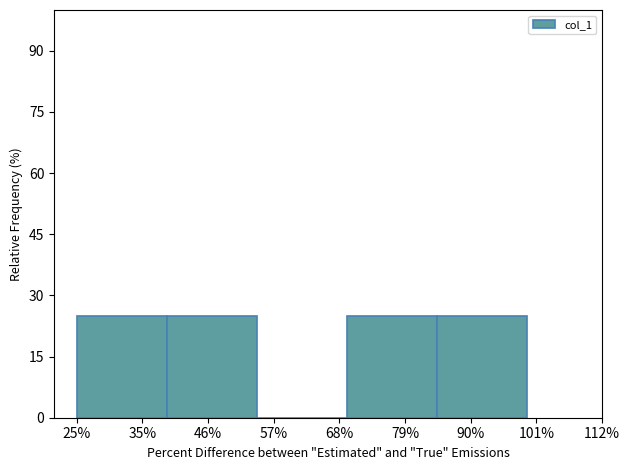

Reading left to right, transcribe all the data shown in this chart.

35%=25	46%=25	57%=0	79%=25	90%=25